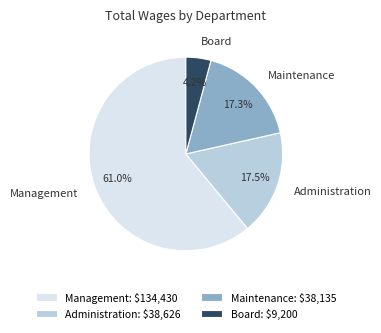

Does any single category account for the majority?

Yes